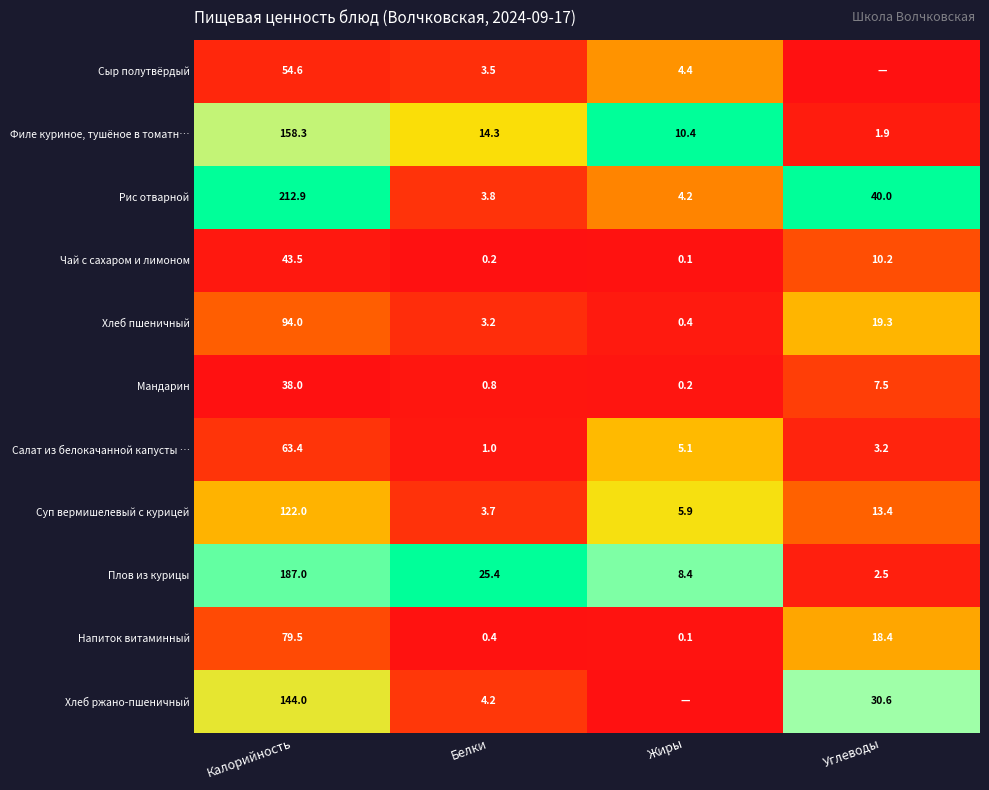

What is the maximum value for Филе куриное, тушёное в томатн…?

158.3